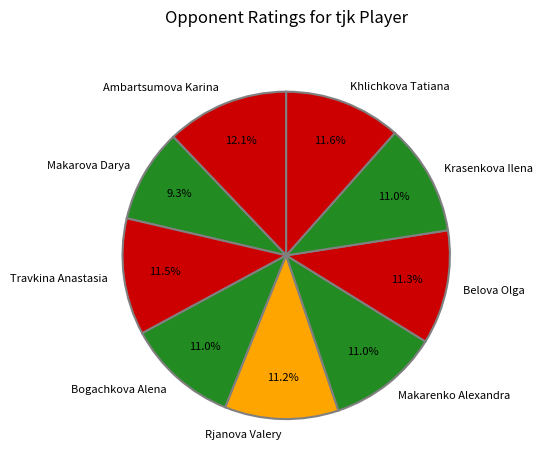

To the nearest percent, what percentage of the pie is Belova Olga?

11%